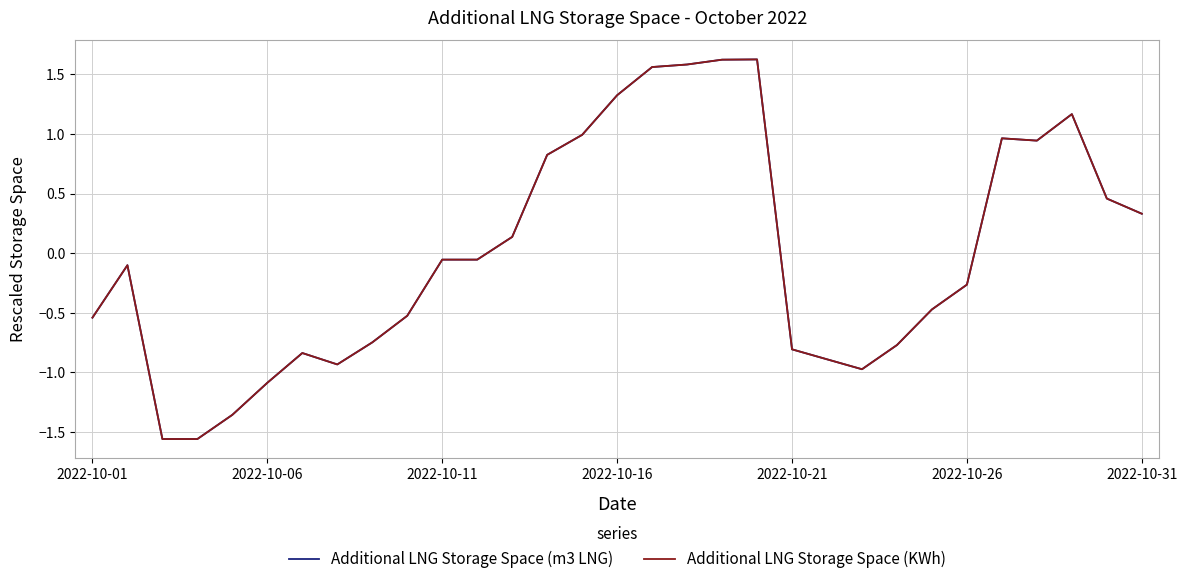

Which series has the largest range (max minus min)?

Additional LNG Storage Space (KWh)